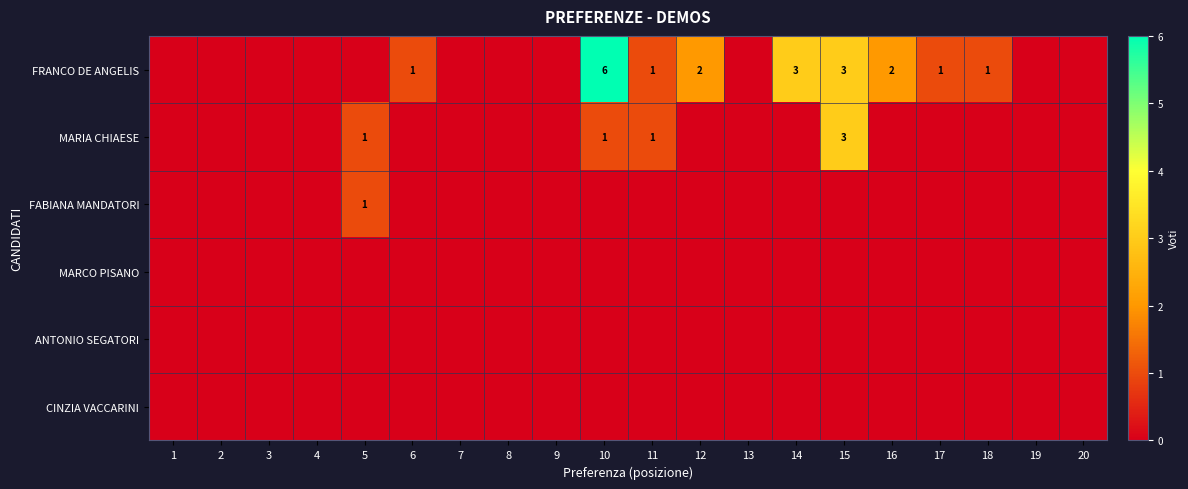

How many series are shown in this chart?

6